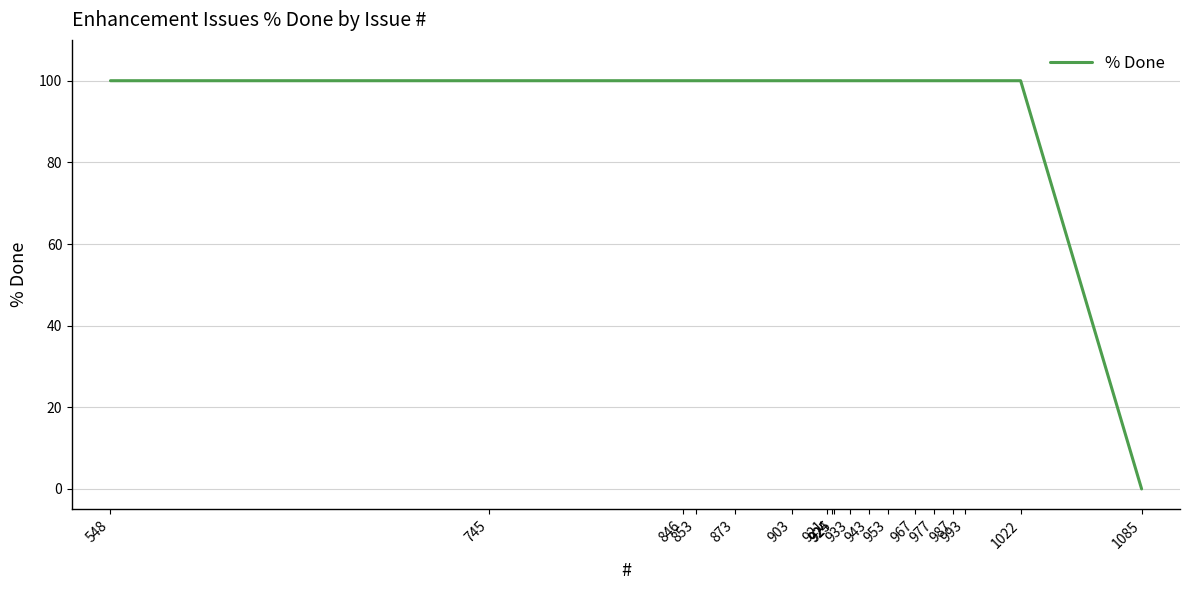

What is the difference between the maximum and minimum values?

100